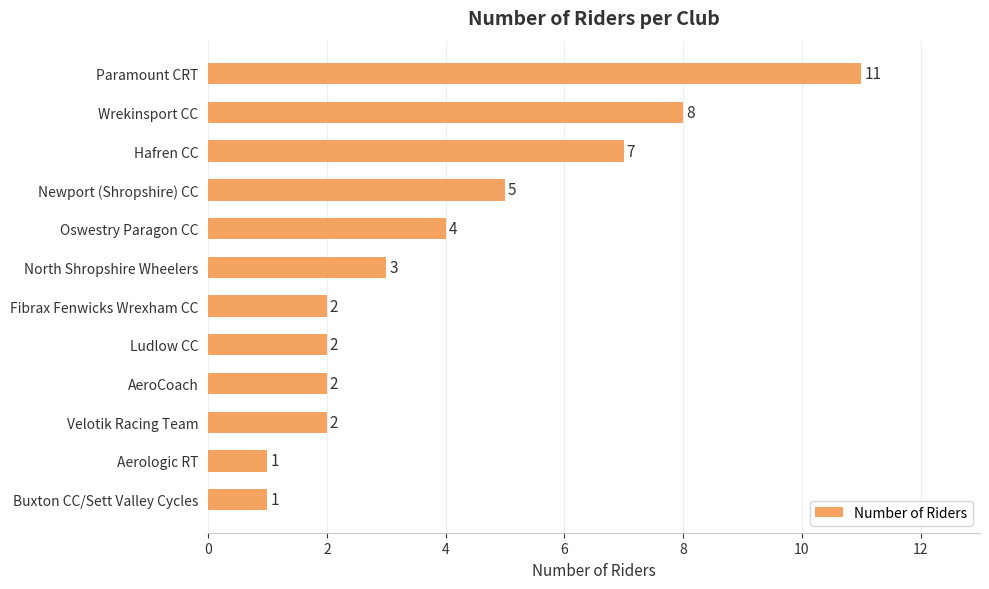

What is the maximum value shown in the chart?

11